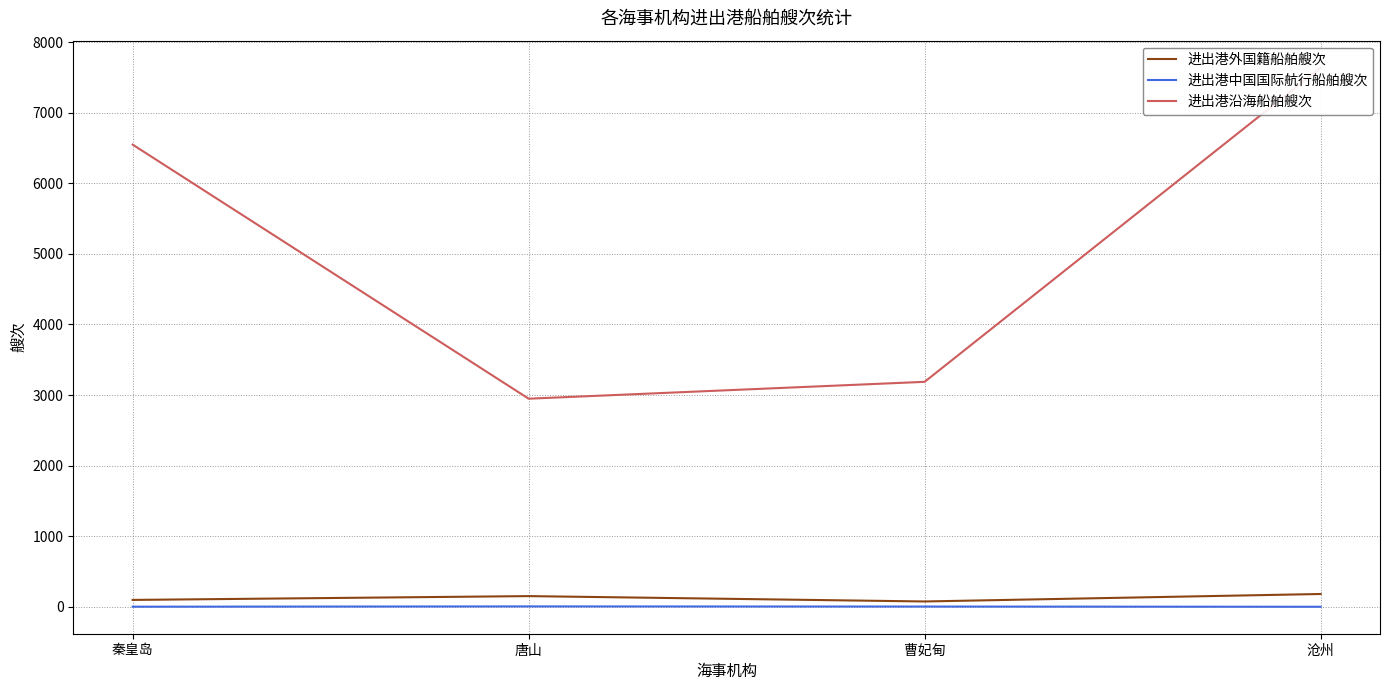

Reading right to left, extract all data points from this chart.

进出港外国籍船舶艘次: 沧州=181	曹妃甸=75	唐山=151	秦皇岛=97
进出港中国国际航行船舶艘次: 沧州=0	曹妃甸=3	唐山=5	秦皇岛=1
进出港沿海船舶艘次: 沧州=7639	曹妃甸=3187	唐山=2948	秦皇岛=6548